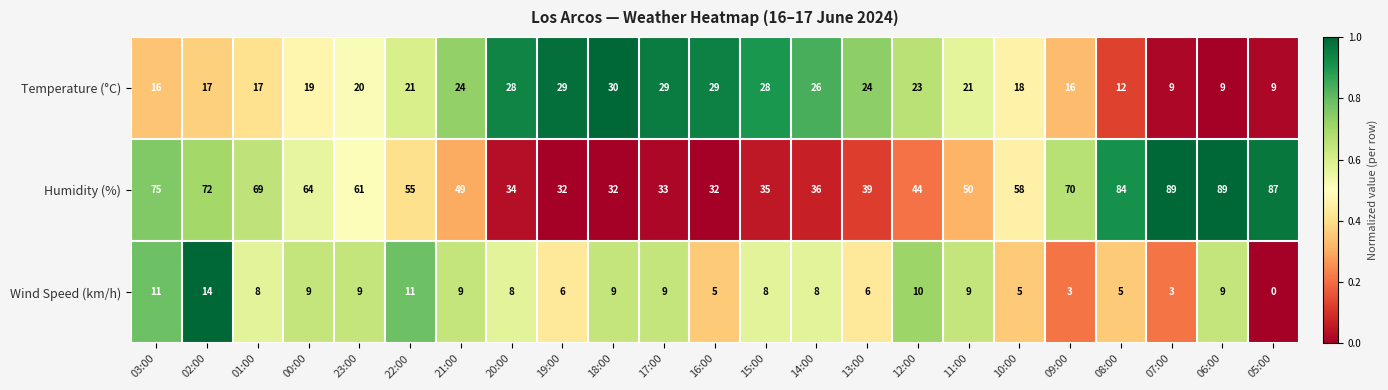

List the series in order of their overall mean, lowest first.

Wind Speed (km/h), Temperature (°C), Humidity (%)